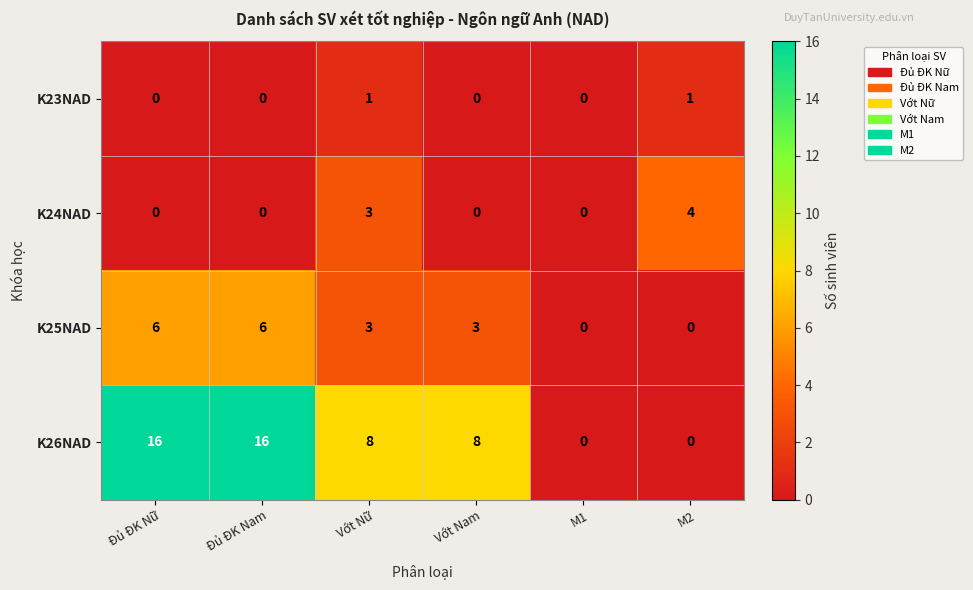

True or false: K25NAD has a value of 3 at M1.

False